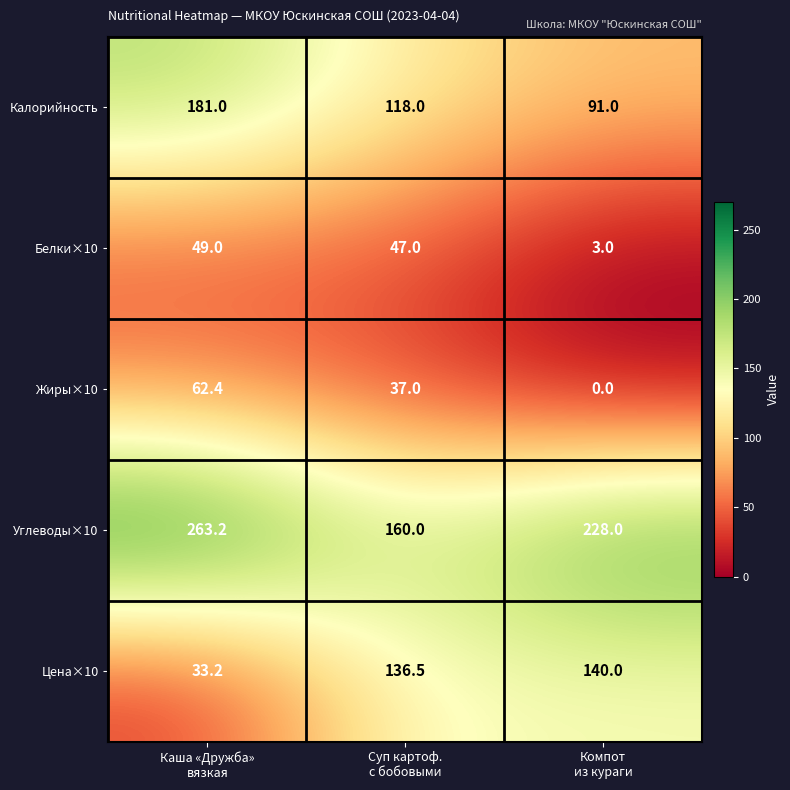

What is the lowest value of the Калорийность series?

91.0